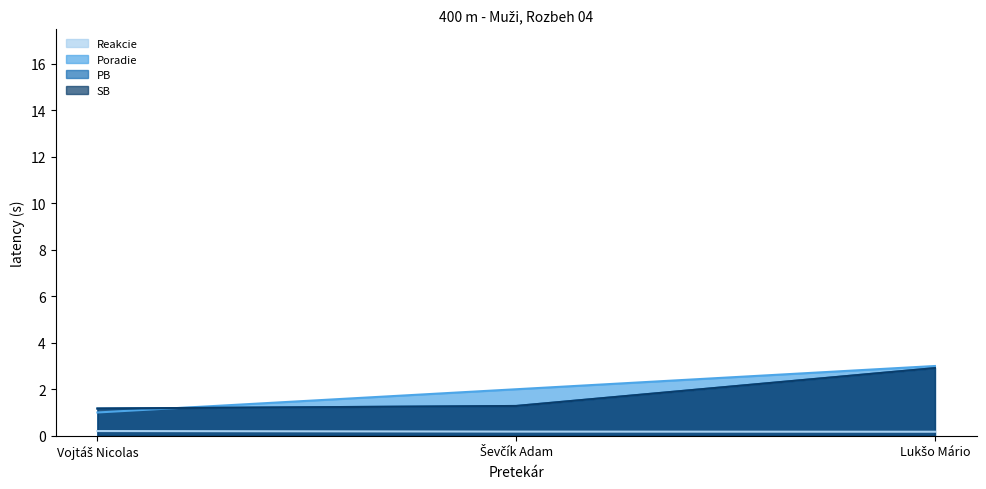

The value of Reakcie at Ševčík Adam is 0.3. True or false?

False